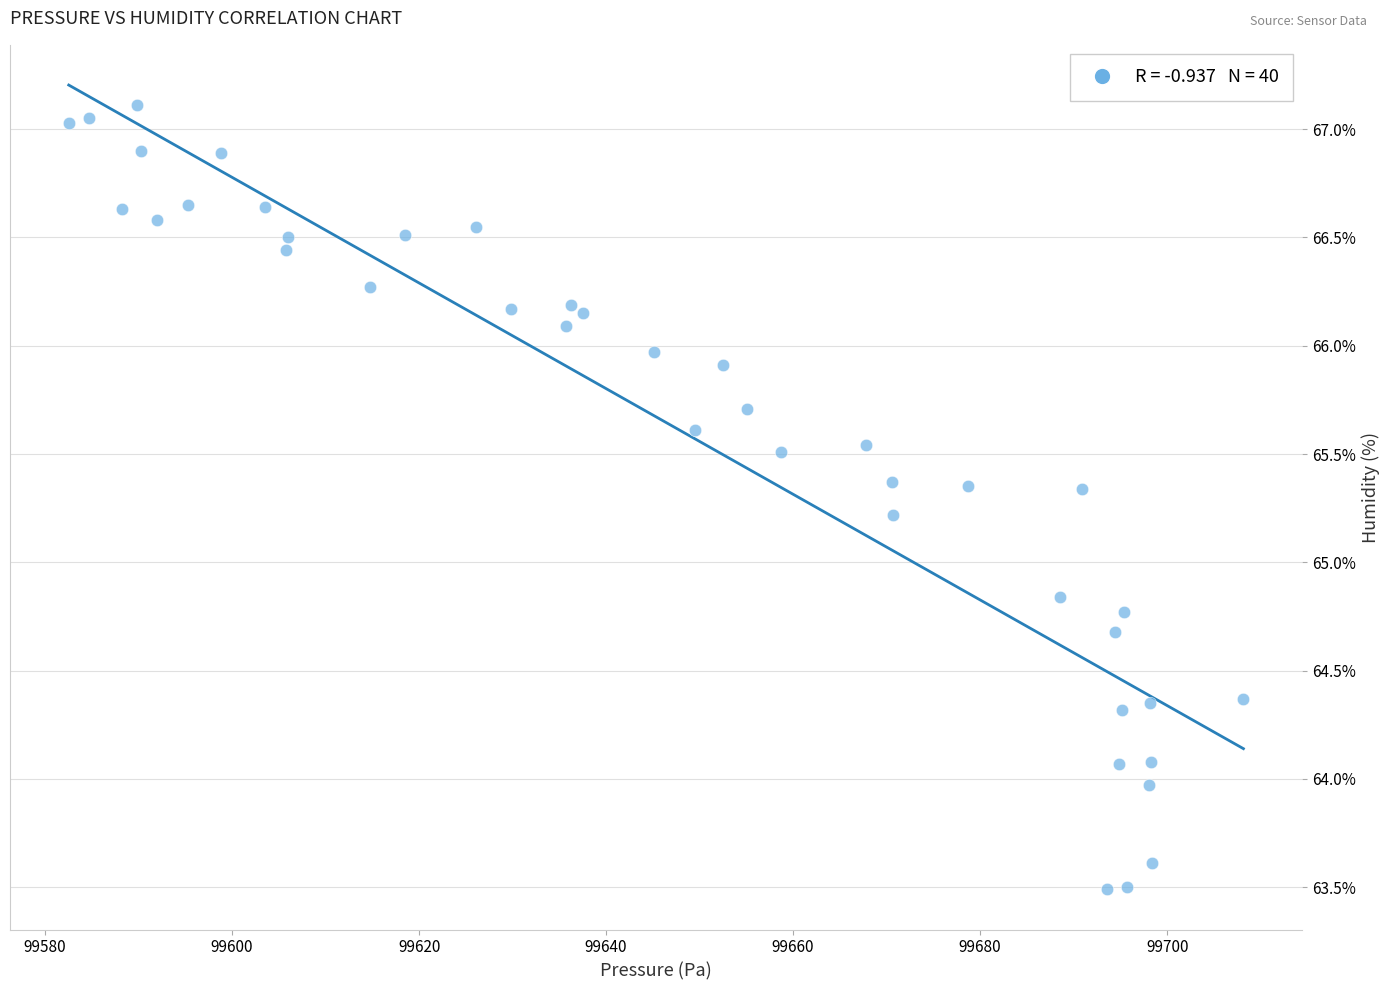

What Y value in the scatter plot is closest to 65?

64.8